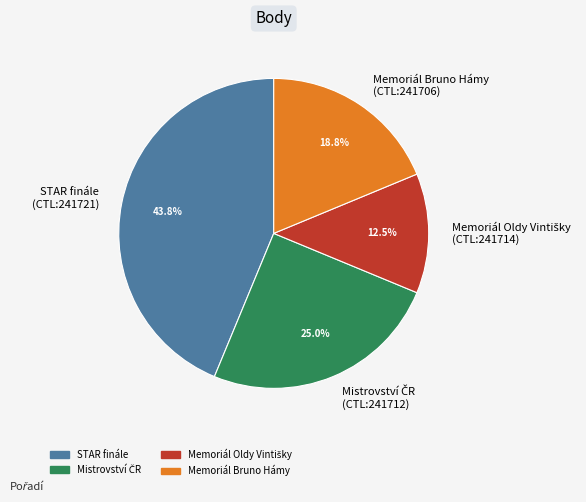

Which slice is the largest?

STAR finále